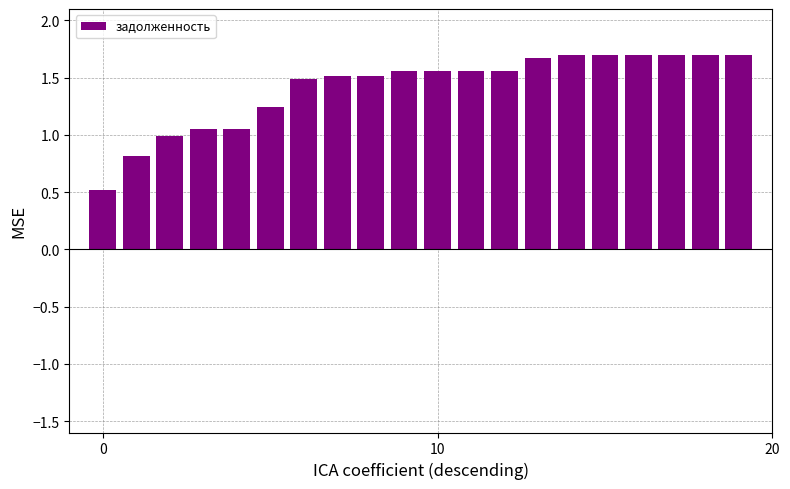

Does the chart contain stacked bars?

No